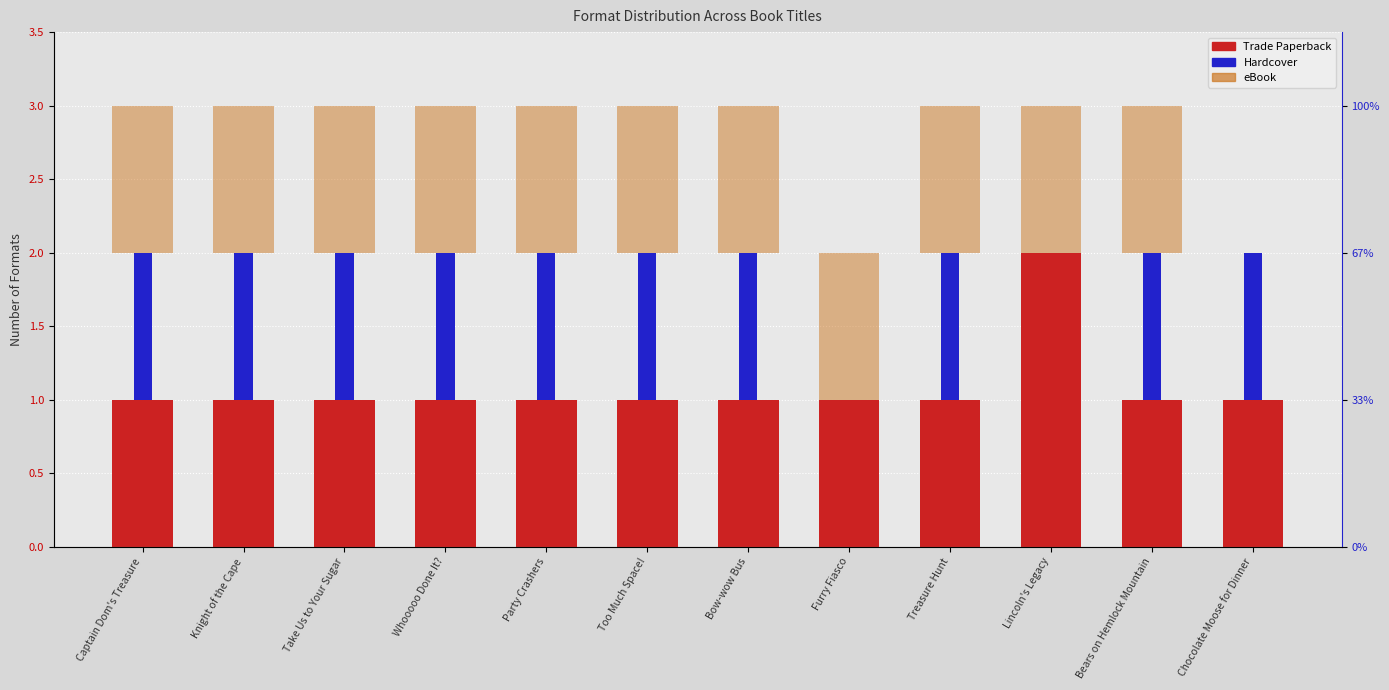

True or false: eBook has a value of 1 at Bow-wow Bus.

True